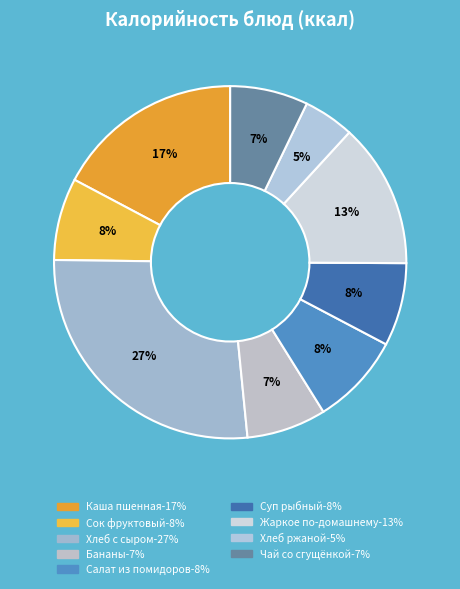

Rank the categories by value from highest to lowest.

Хлеб пшеничный с сыром, Каша пшенная молочная с маслом, Жаркое по домашнему, Салат из свежих помидоров на р/м, Суп рыбный с картофелем, Сок фруктовый или овощной, Бананы, Чай со сгущенным молоком, Хлеб ржаной